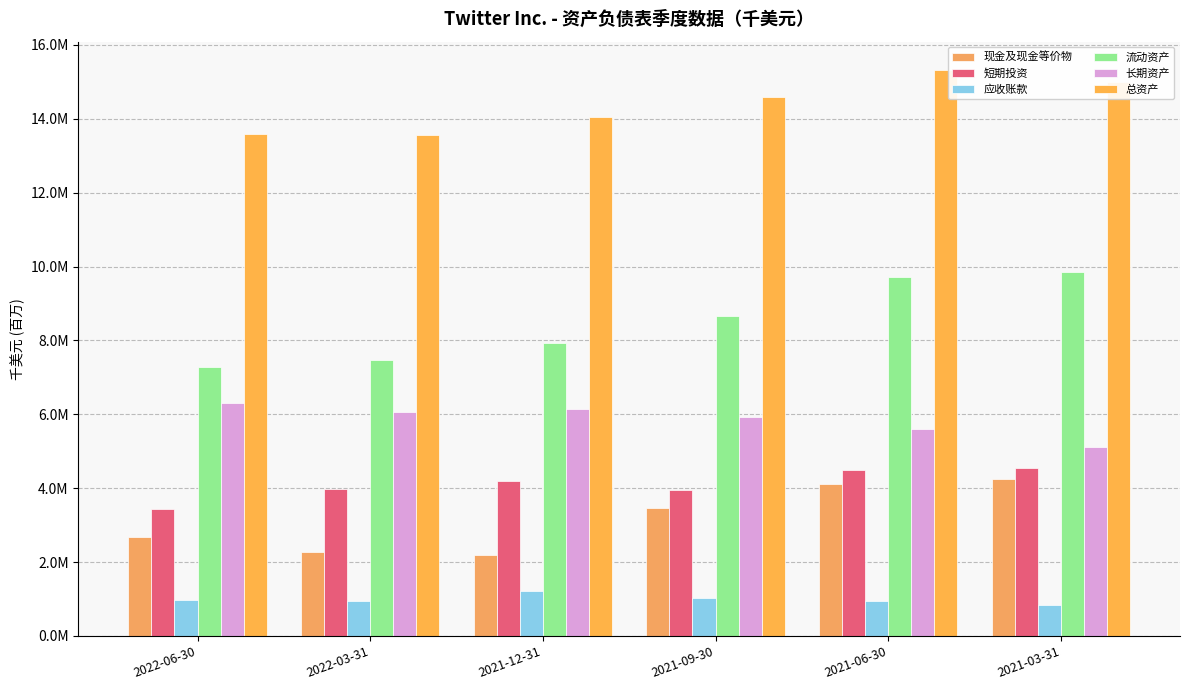

Reading right to left, transcribe all the data shown in this chart.

现金及现金等价物: 2021-03-31=4248702	2021-06-30=4125595	2021-09-30=3473865	2021-12-31=2186549	2022-03-31=2283308	2022-06-30=2680596
短期投资: 2021-03-31=4557585	2021-06-30=4481468	2021-09-30=3937447	2021-12-31=4207133	2022-03-31=3978645	2022-06-30=3440147
应收账款: 2021-03-31=850075	2021-06-30=954265	2021-09-30=1014208	2021-12-31=1217404	2022-03-31=948142	2022-06-30=972591
流动资产: 2021-03-31=9863742	2021-06-30=9728141	2021-09-30=8649234	2021-12-31=7918370	2022-03-31=7476068	2022-06-30=7273581
长期资产: 2021-03-31=5120333	2021-06-30=5595084	2021-09-30=5940111	2021-12-31=6141146	2022-03-31=6074889	2022-06-30=6305706
总资产: 2021-03-31=14984075	2021-06-30=15323225	2021-09-30=14589345	2021-12-31=14059516	2022-03-31=13550957	2022-06-30=13579287